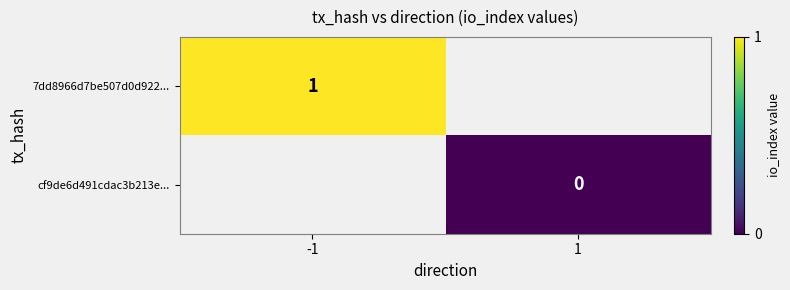

The value of 7dd8966d7be507d0d922... at -1 is 2. True or false?

False